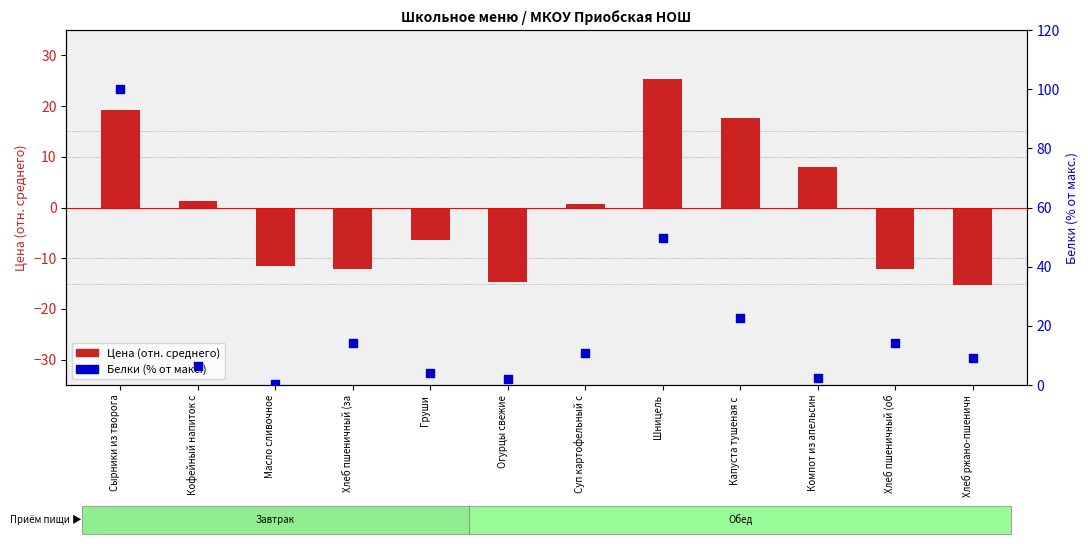

What are all the series names shown in the legend?

Цена (относительная), Белки (% от макс.)